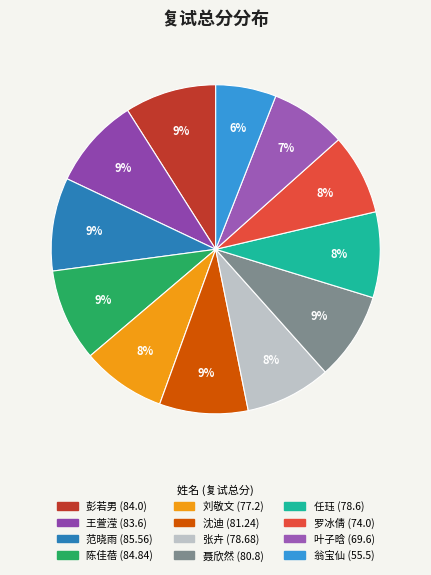

Is it true that 陈佳蓓 is 9% of the pie?

True